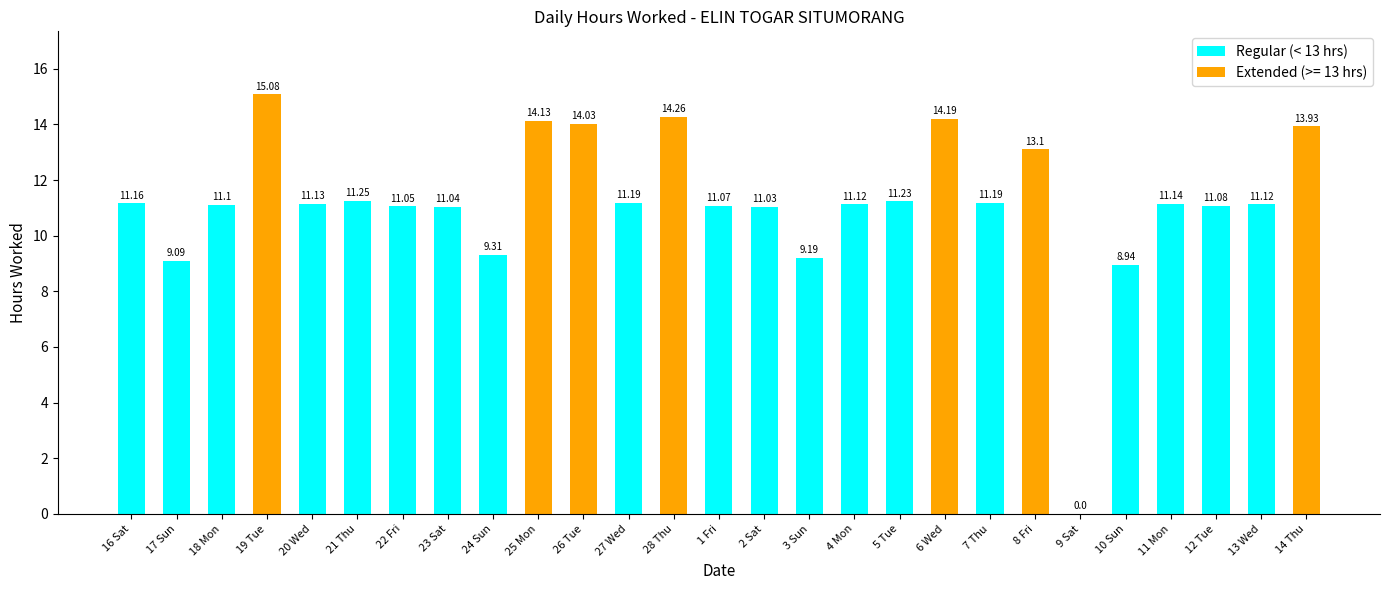

Approximately how many times larger is the value at 13 Wed compared to 27 Wed?

1.0